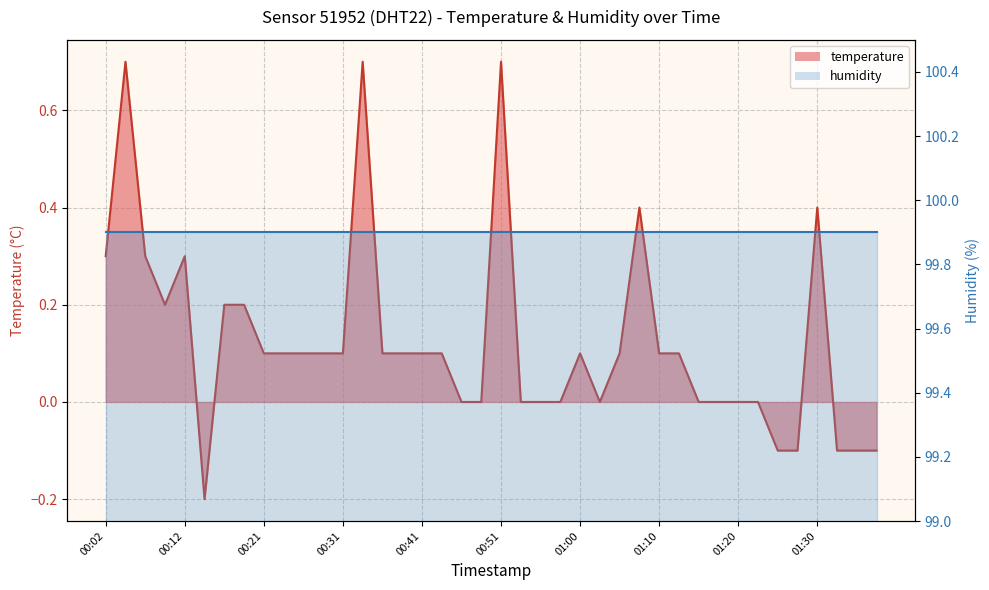

What is the label of the 32nd point from the right?

00:21